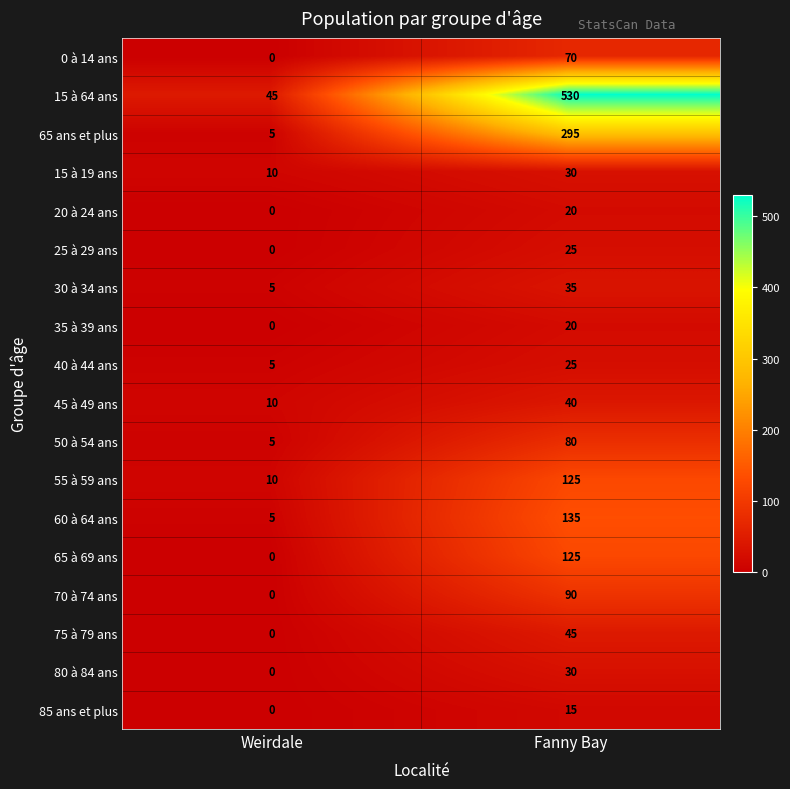

Rank the categories by 30 à 34 ans value from highest to lowest.

Fanny Bay, Weirdale